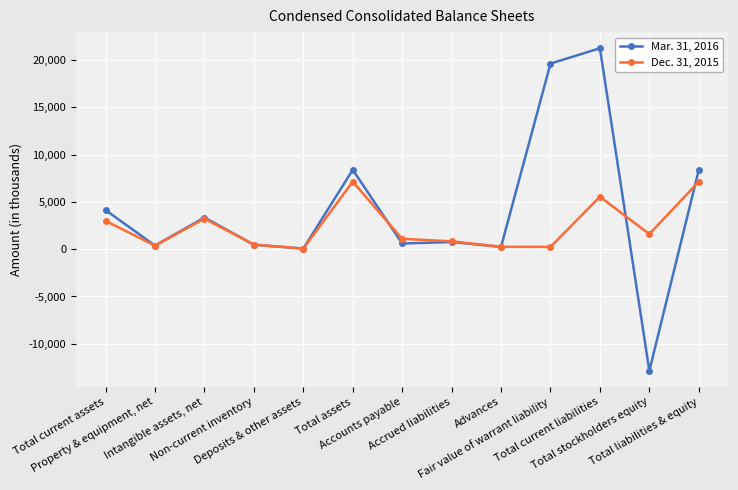

What position from the left is Intangible assets, net?

3